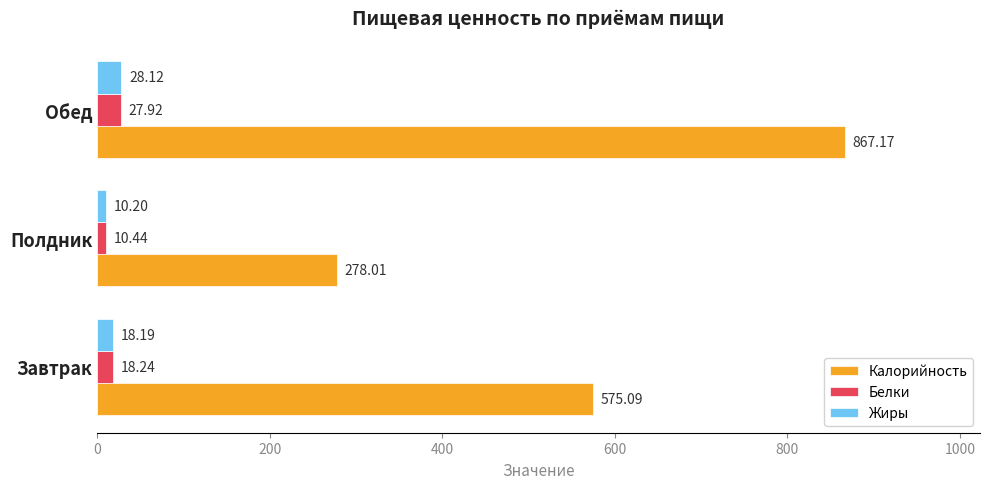

List the series in order of their peak value, lowest first.

Белки, Жиры, Калорийность